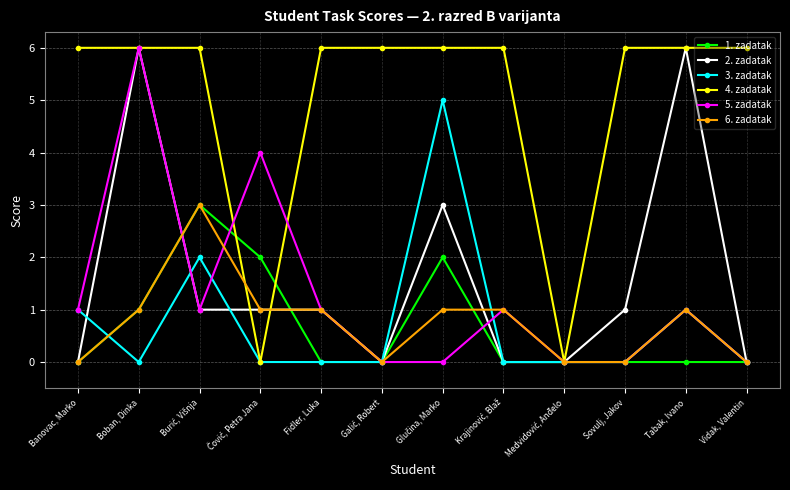

At which category does 5. zadatak reach its first local peak?

Boban, Dinka